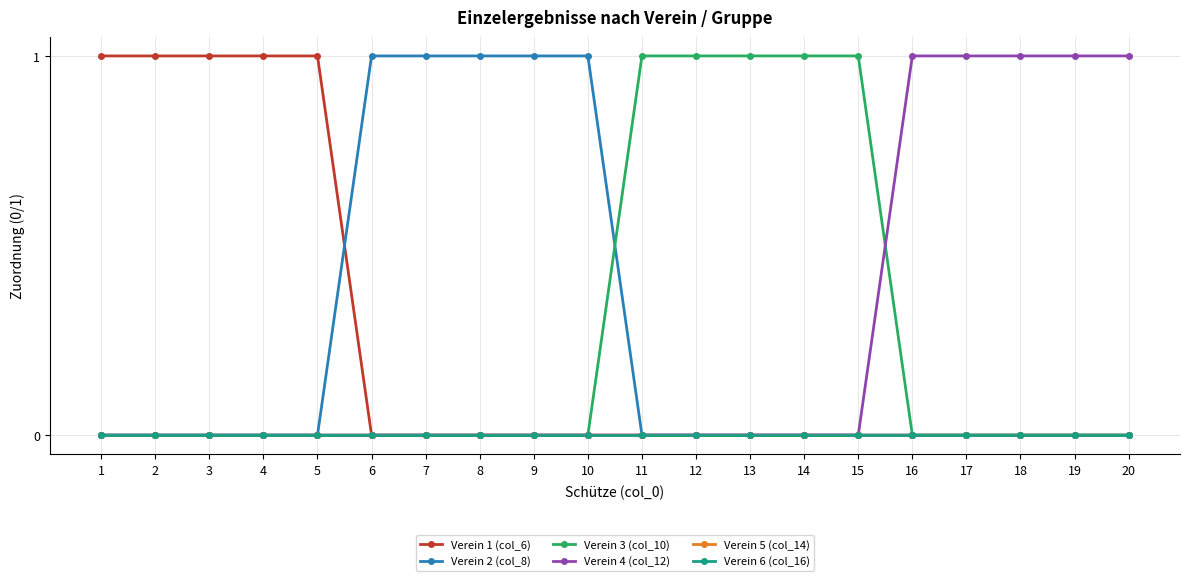

Does the chart have visible grid lines?

Yes